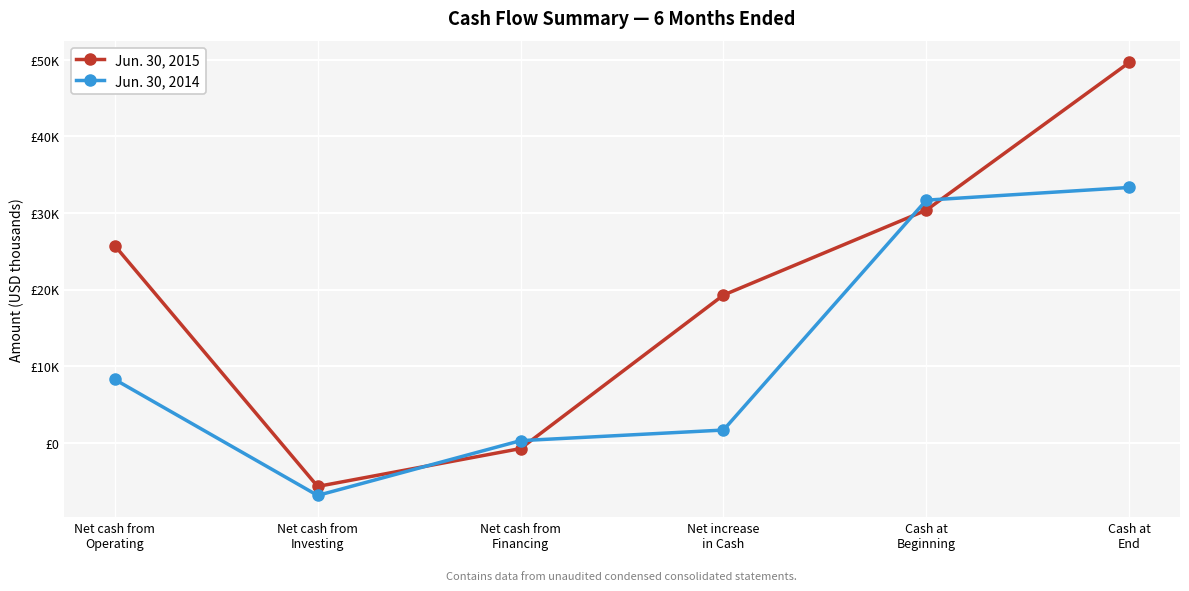

Is this an area chart (filled region under the line)?

No